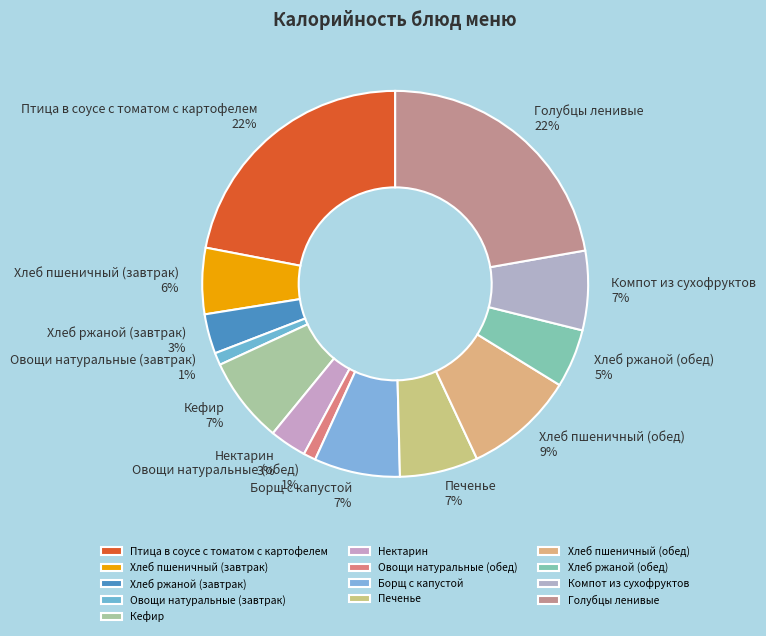

Between Хлеб пшеничный (завтрак) 6% and Компот из сухофруктов 7%, which is larger?

Компот из сухофруктов 7%